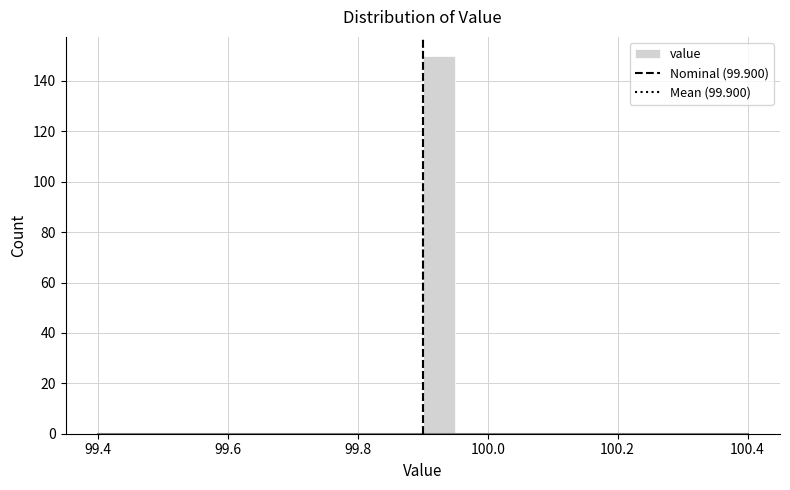

Read against the x-axis, roughly where is the centre of the tallest bar?

99.92